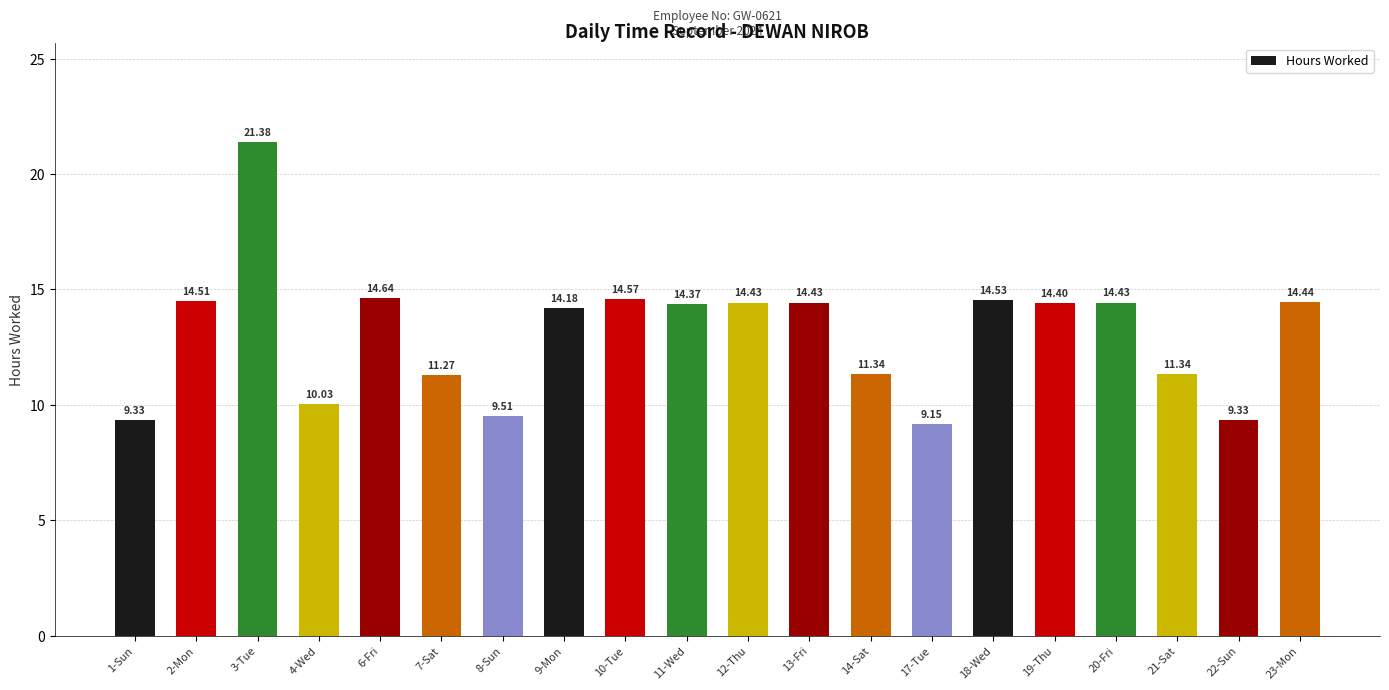

Does the chart contain any negative values?

No